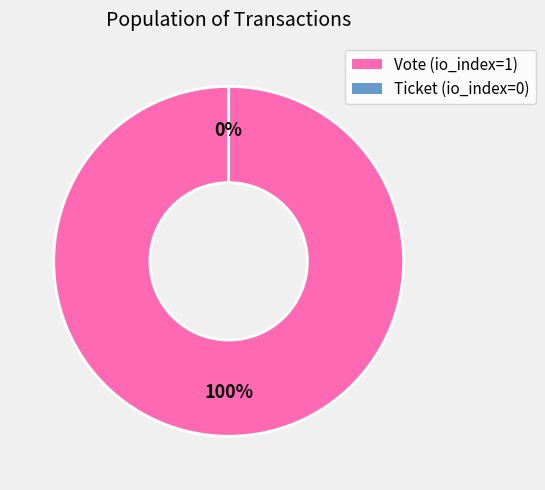

Does Ticket (io_index=0) represent more than half of the total?

No